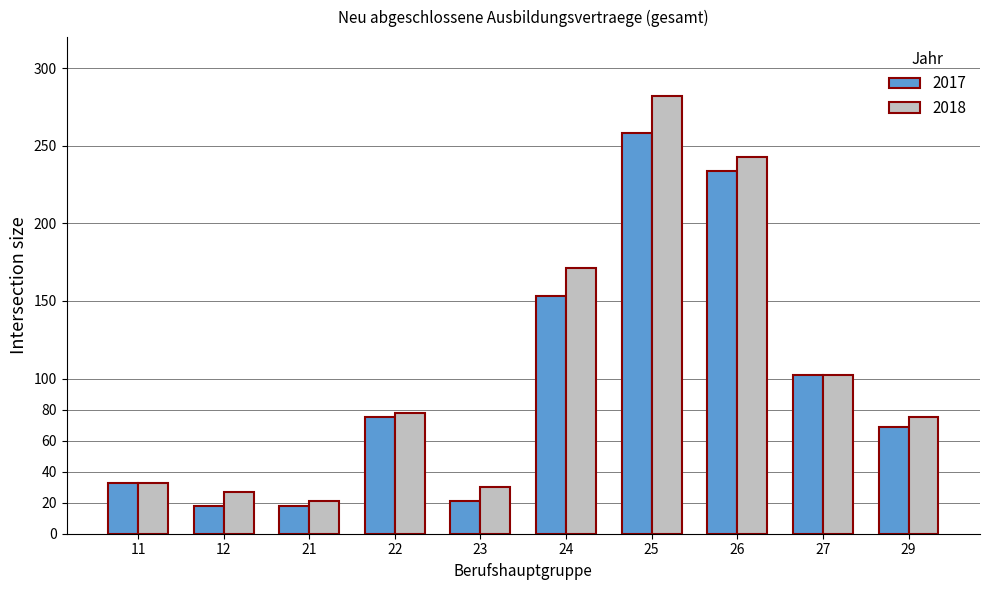

How many categories are shown in the chart?

10